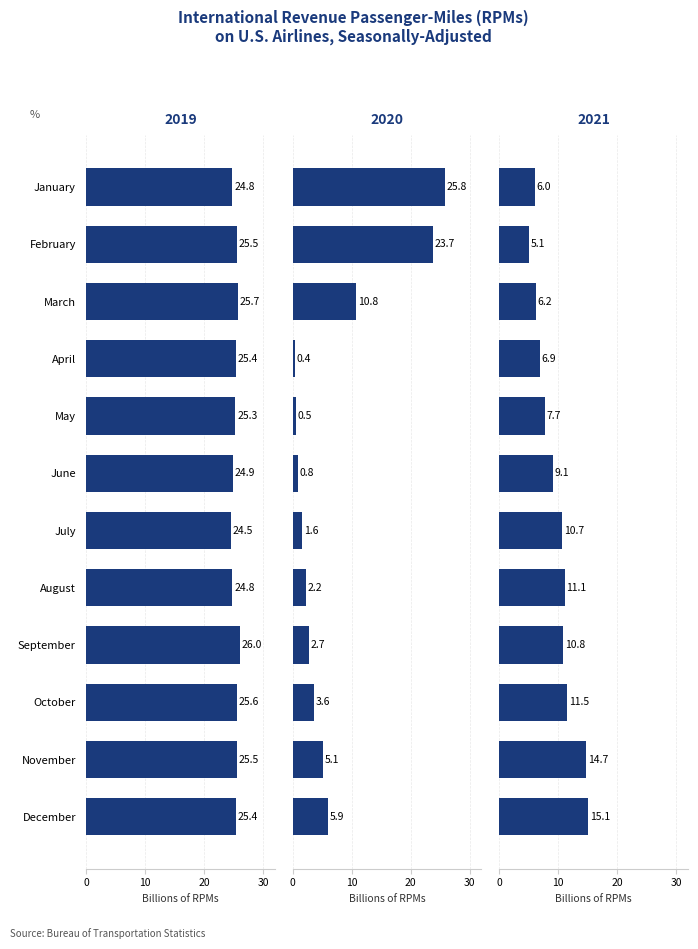

Which series has the largest total across all categories?

2019